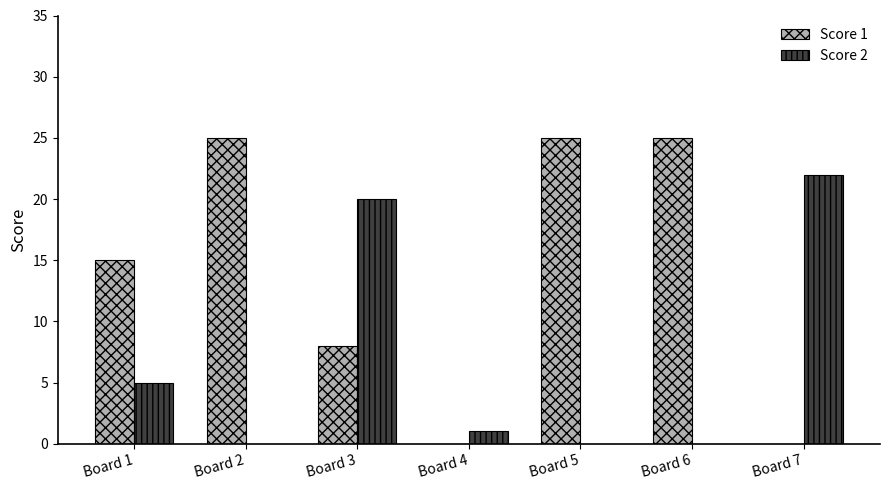

Count the number of data series in this chart.

2